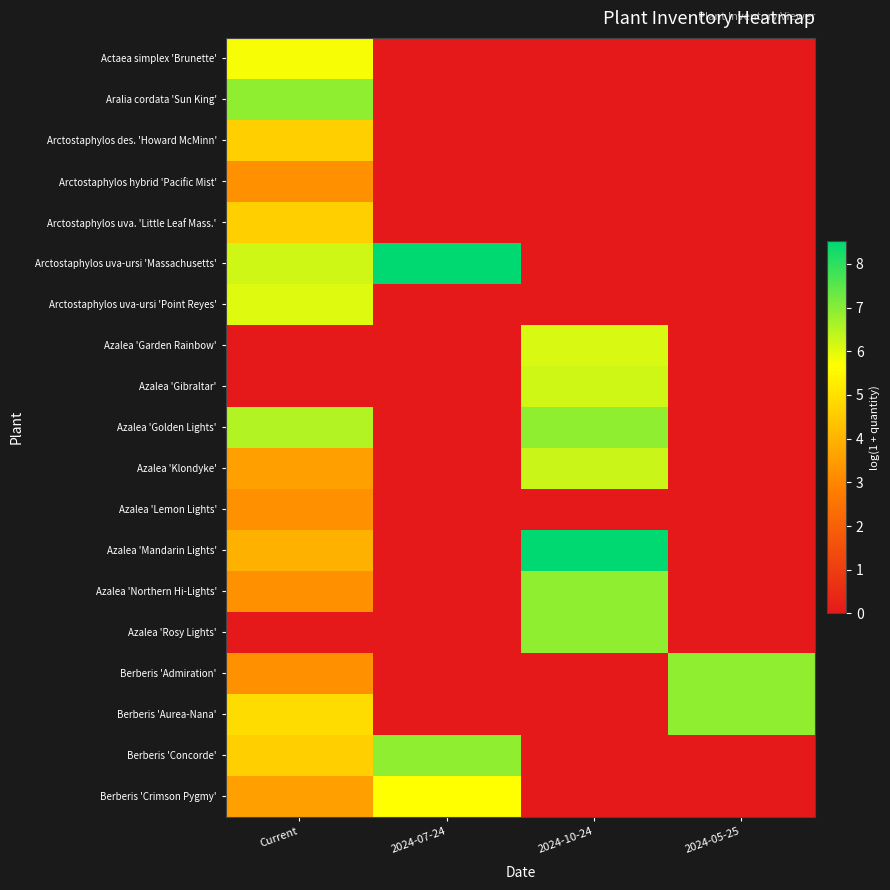

At which category does the chart reach its minimum across all series?

2024-07-24